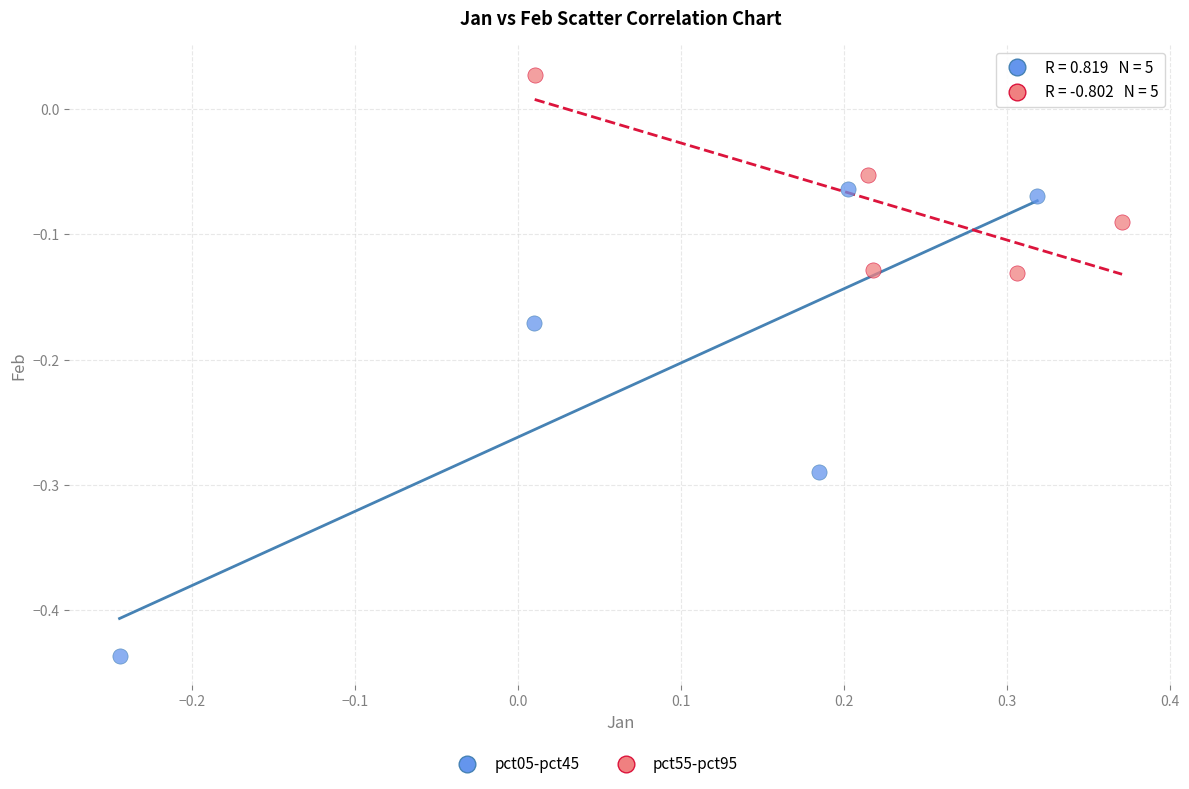

Which series contains the lowest Y value?

pct05-pct45